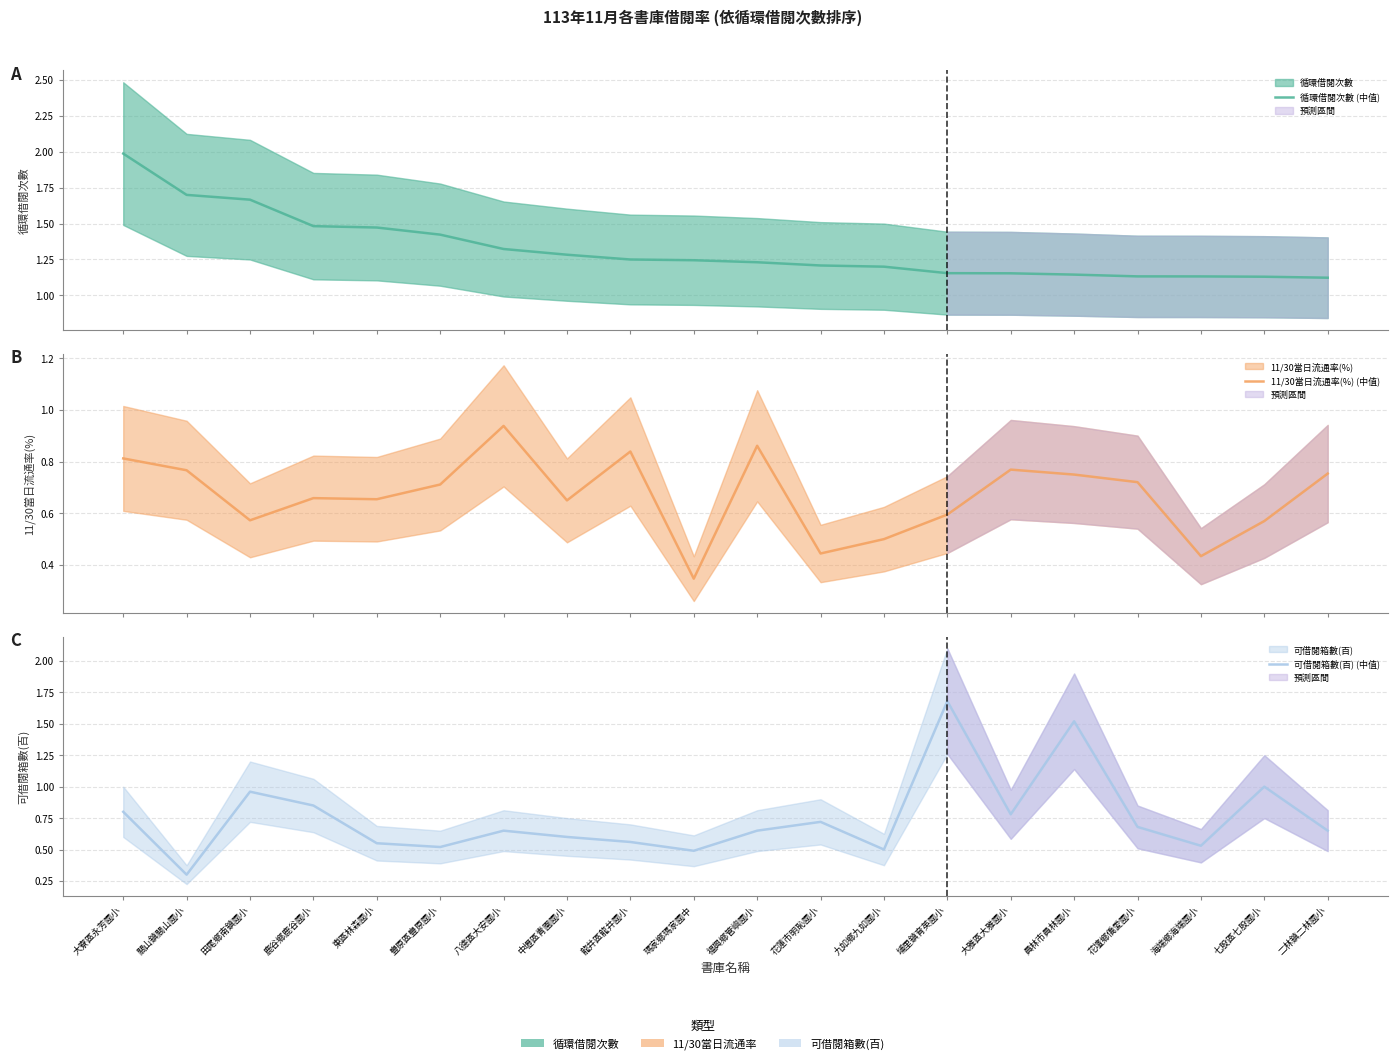

In 可借閱箱數(百) (中值), how many points are lower than both neighbors (excluding endpoints)?

6